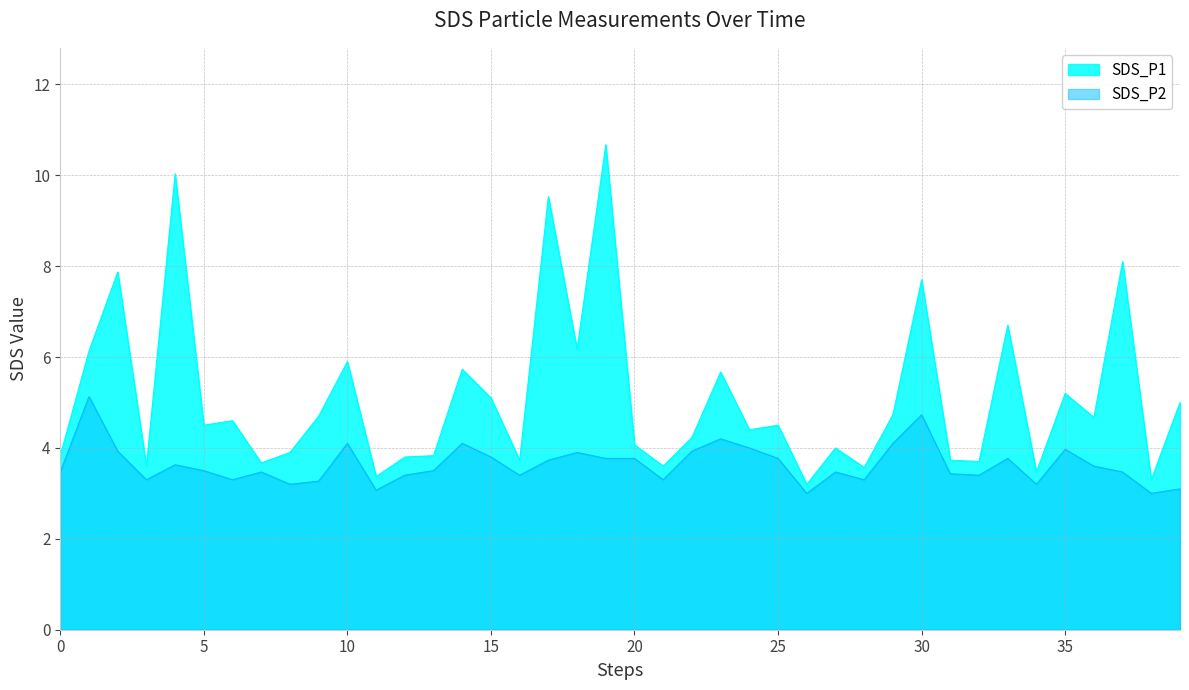

The value of SDS_P2 at 32 is 1.6. True or false?

False